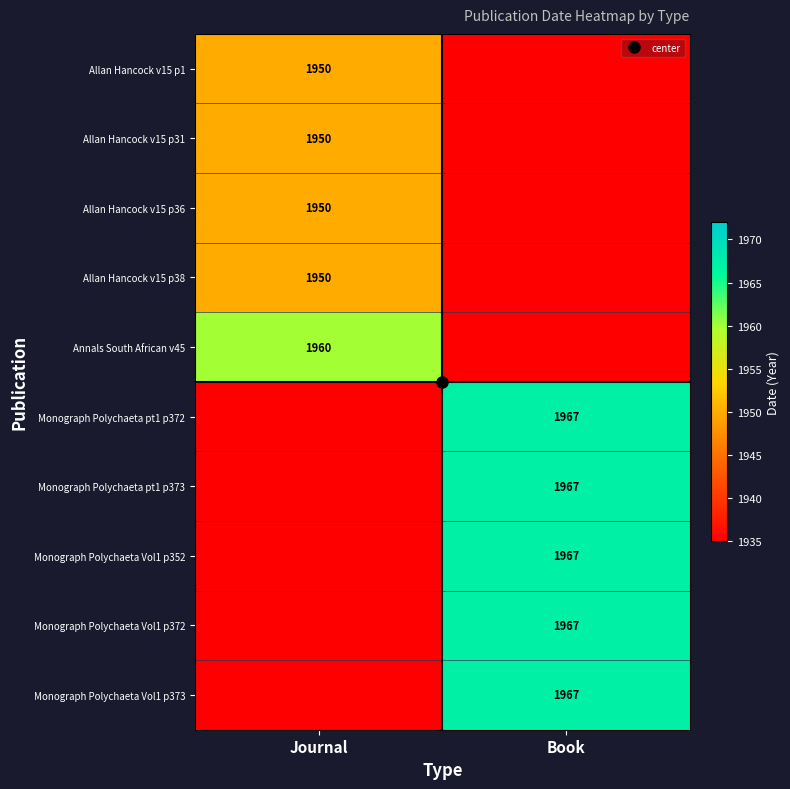

What is the average value of the Allan Hancock v15 p36 series?

1942